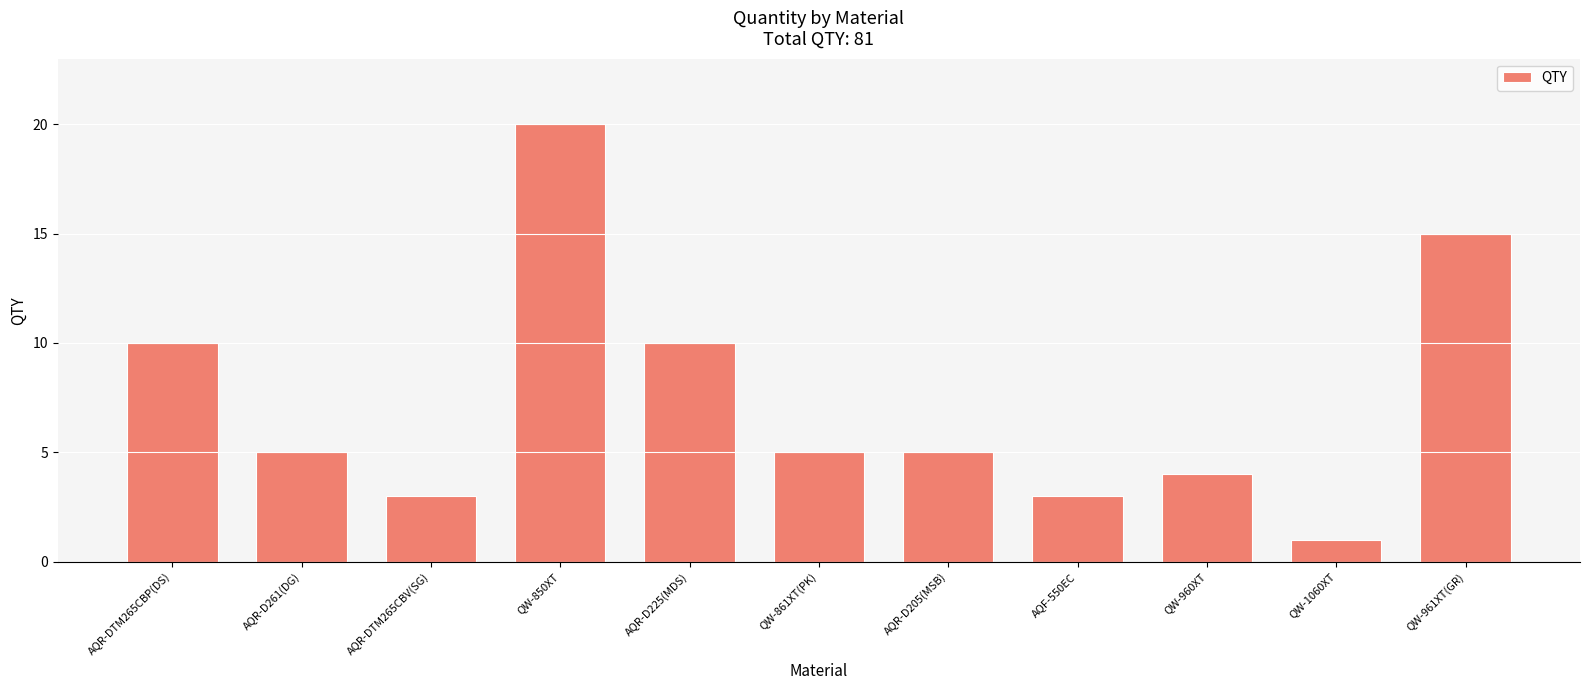

Which has a higher value, AQR-D261(DG) or QW-960XT?

AQR-D261(DG)